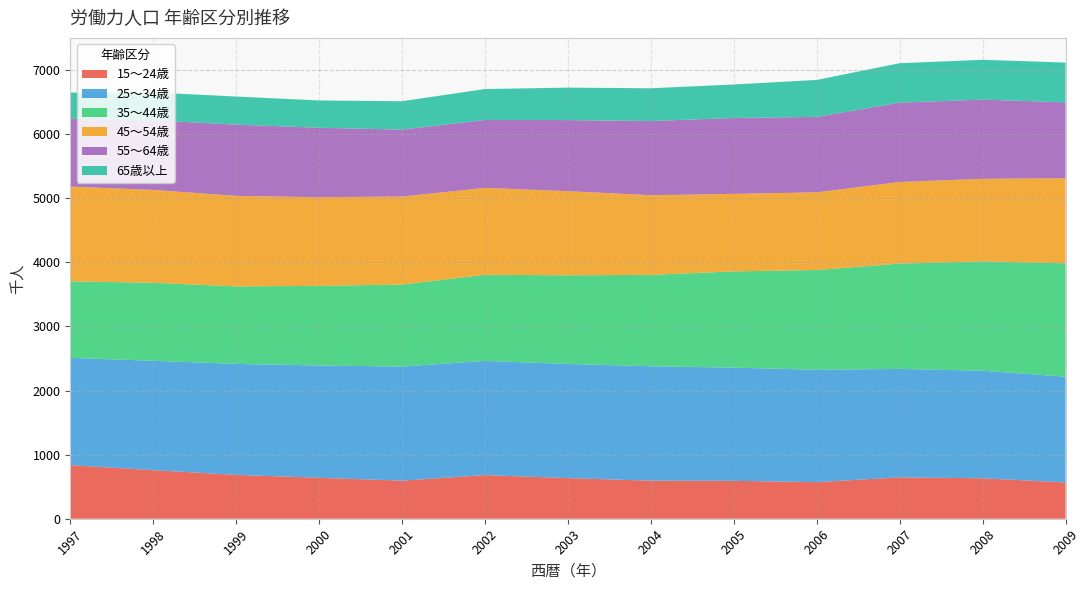

Reading left to right, extract all data points from this chart.

15～24歳: 1997=837	1998=758	1999=684	2000=639	2001=594	2002=681	2003=634	2004=594	2005=591	2006=571	2007=645	2008=631	2009=566
25～34歳: 1997=1672	1998=1706	1999=1731	2000=1751	2001=1780	2002=1781	2003=1780	2004=1784	2005=1766	2006=1752	2007=1692	2008=1678	2009=1650
35～44歳: 1997=1194	1998=1216	1999=1209	2000=1242	2001=1279	2002=1343	2003=1383	2004=1426	2005=1501	2006=1557	2007=1642	2008=1706	2009=1768
45～54歳: 1997=1477	1998=1449	1999=1412	2000=1383	2001=1373	2002=1355	2003=1312	2004=1242	2005=1209	2006=1211	2007=1274	2008=1287	2009=1327
55～64歳: 1997=1058	1998=1086	1999=1111	2000=1083	2001=1044	2002=1059	2003=1109	2004=1157	2005=1184	2006=1177	2007=1237	2008=1235	2009=1184
65歳以上: 1997=408	1998=434	1999=438	2000=426	2001=442	2002=483	2003=506	2004=511	2005=522	2006=576	2007=615	2008=621	2009=620